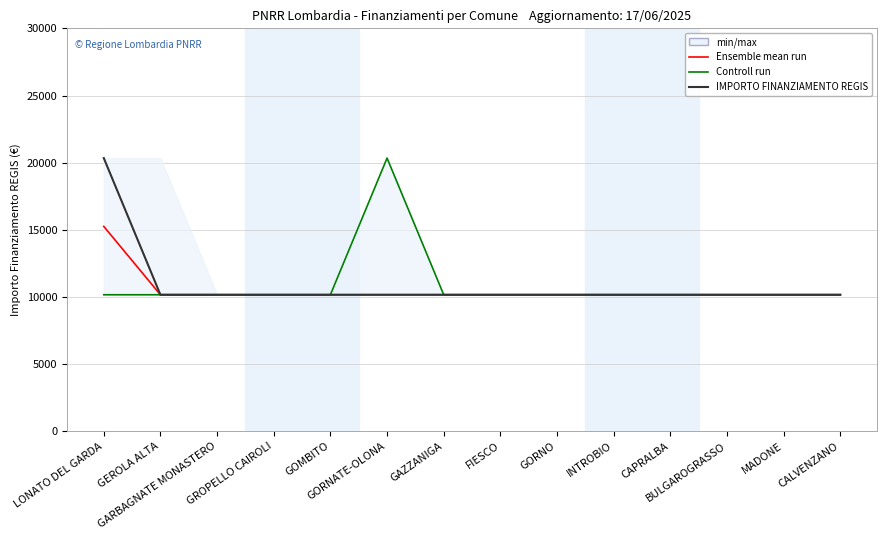

True or false: IMPORTO FINANZIAMENTO REGIS and Ensemble mean run intersect in this chart.

False